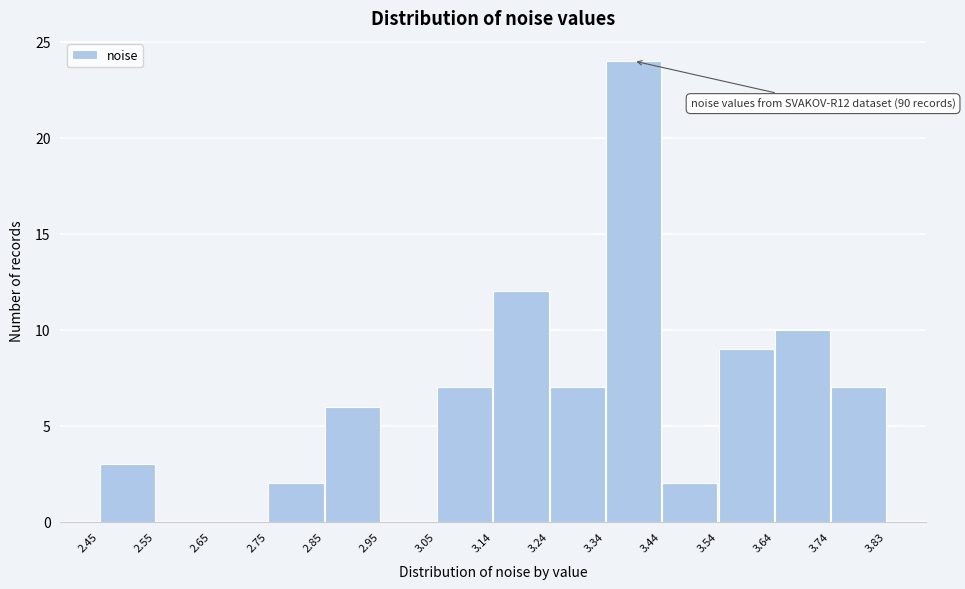

Which range on the x-axis has the tallest bar?

3.34 to 3.44